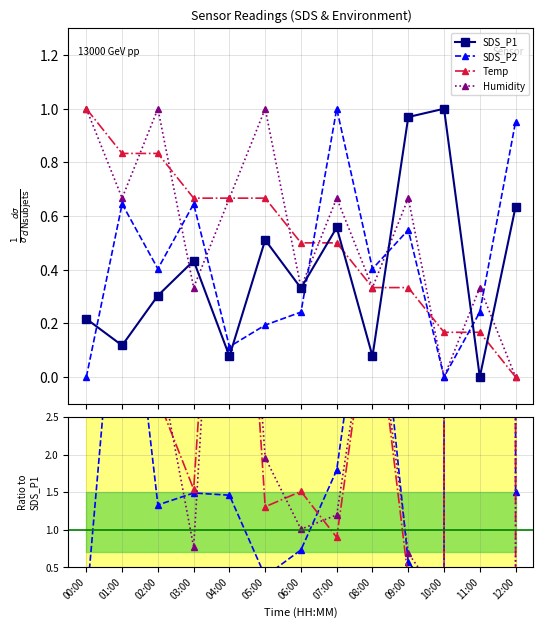

What is the label of the 8th point from the left?

07:00